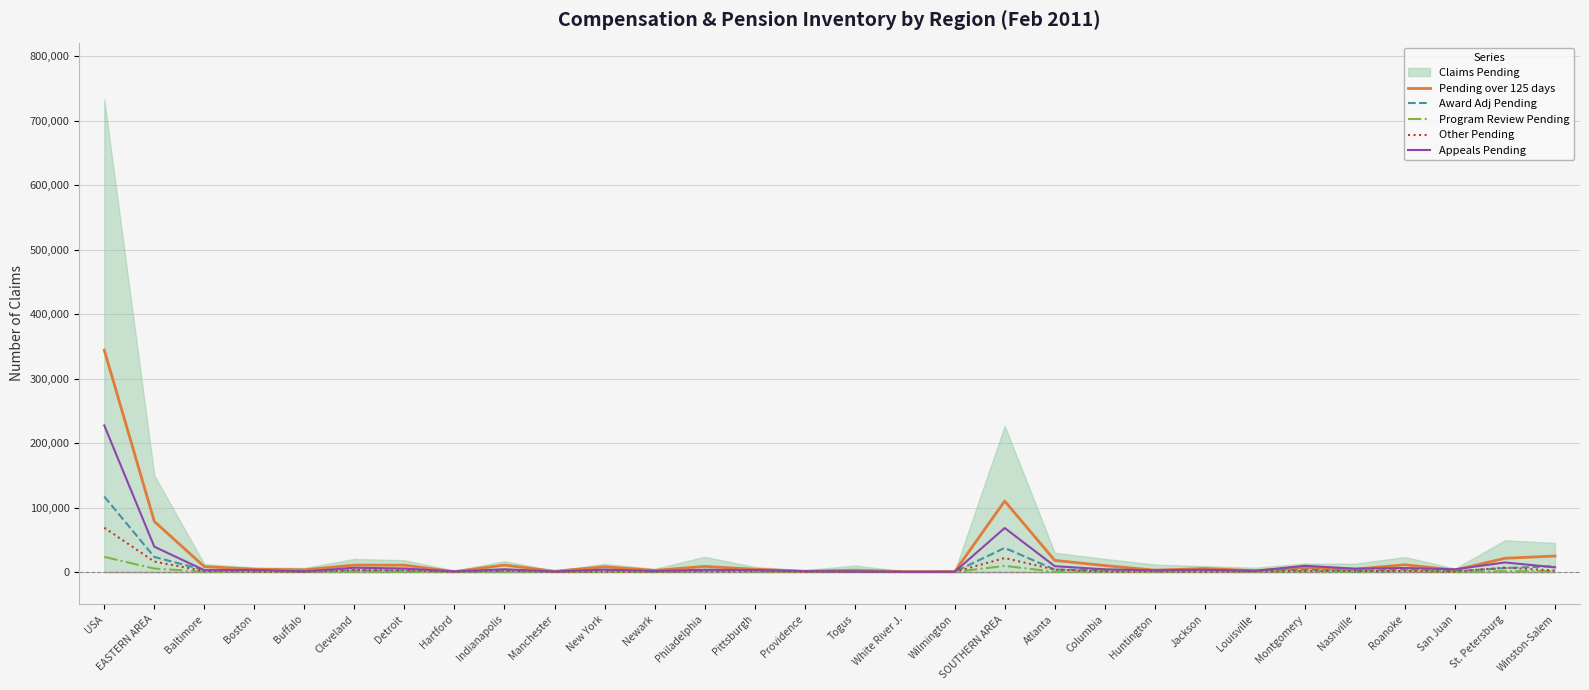

Count the number of categories in the chart.

30